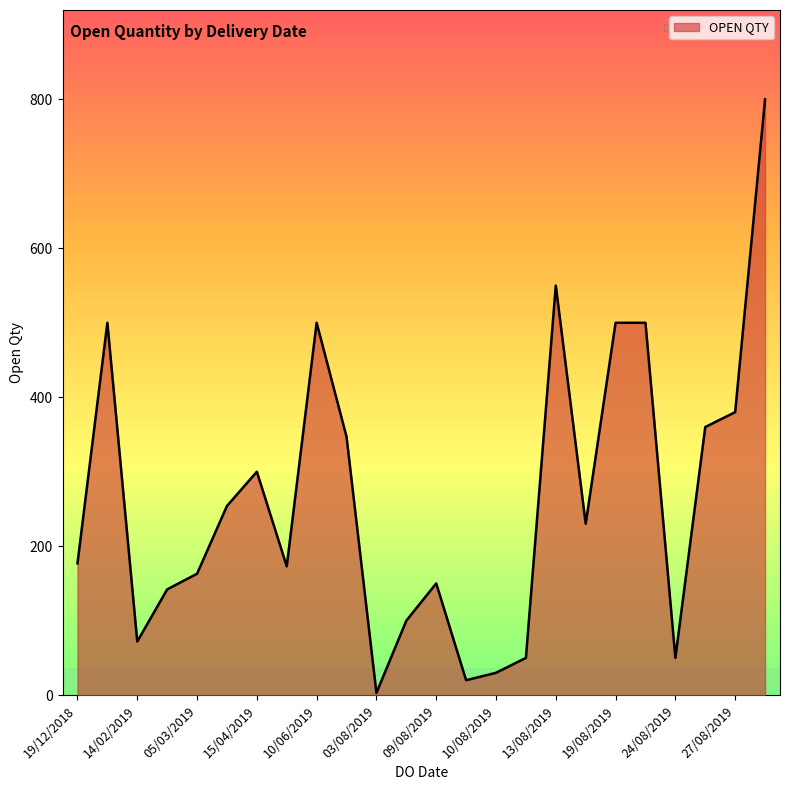

Does the chart have visible grid lines?

No